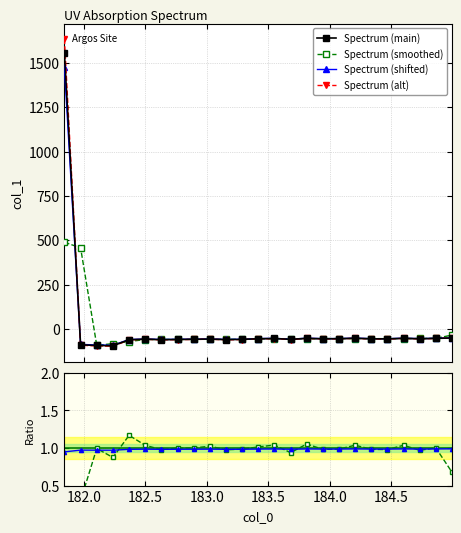

What is the value of the Spectrum (smoothed) point at the 6th from the left?

-59.8